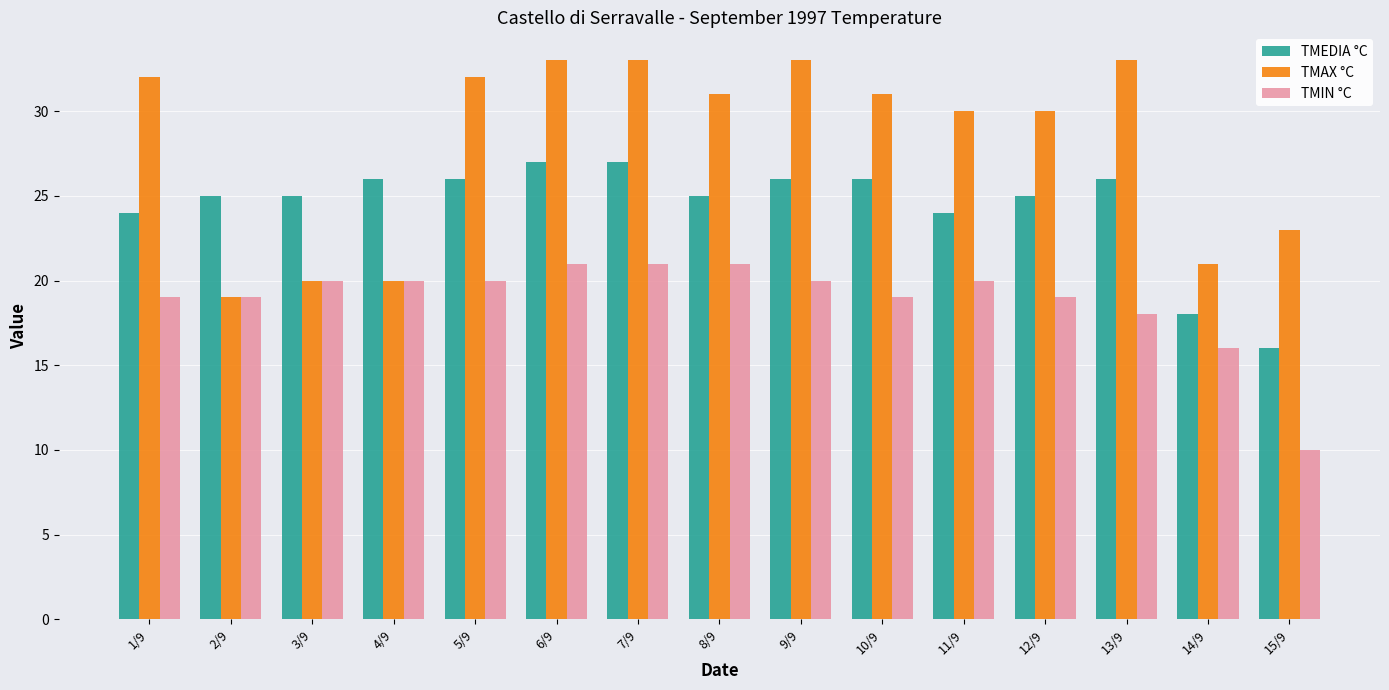

Which category has the lowest value across all series?

15/9